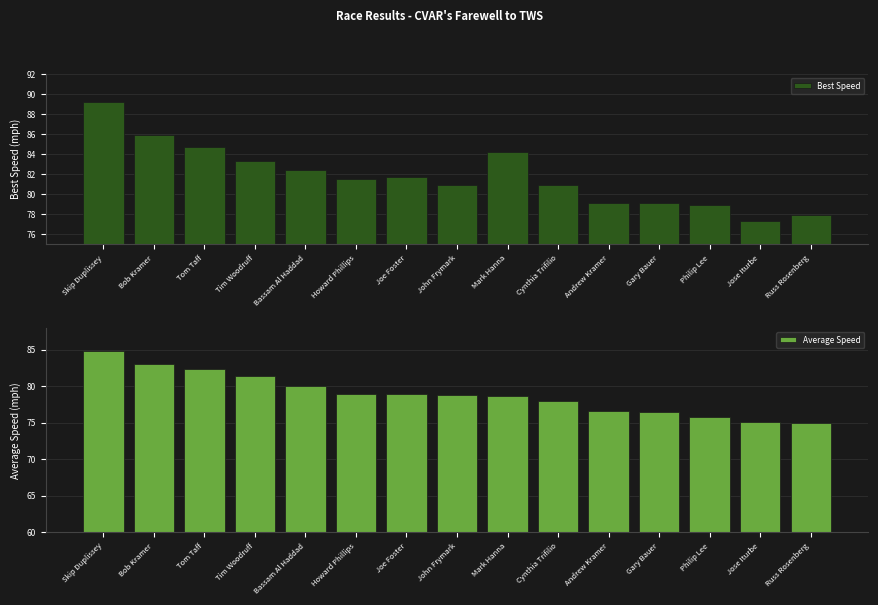

Reading right to left, what are all the values shown in this chart?

Best Speed: 77.9	77.3	78.9	79.1	79.1	80.9	84.2	80.9	81.7	81.5	82.4	83.3	84.7	85.9	89.2
Average Speed: 75.0	75.1	75.8	76.5	76.7	77.9	78.7	78.8	78.9	79.0	80.0	81.4	82.4	83.0	84.9